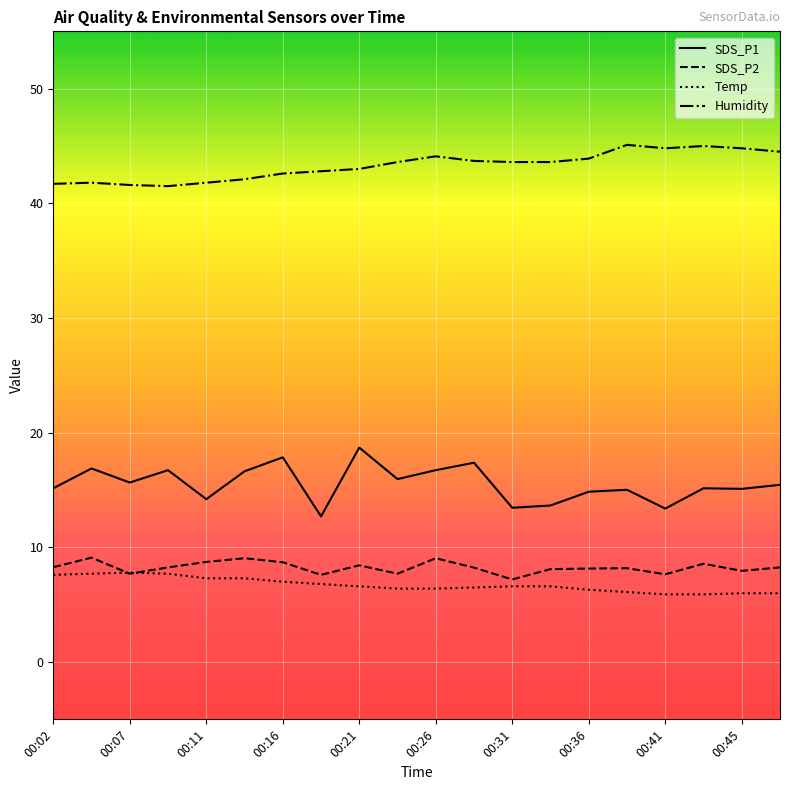

Which series has the widest spread of values?

SDS_P1